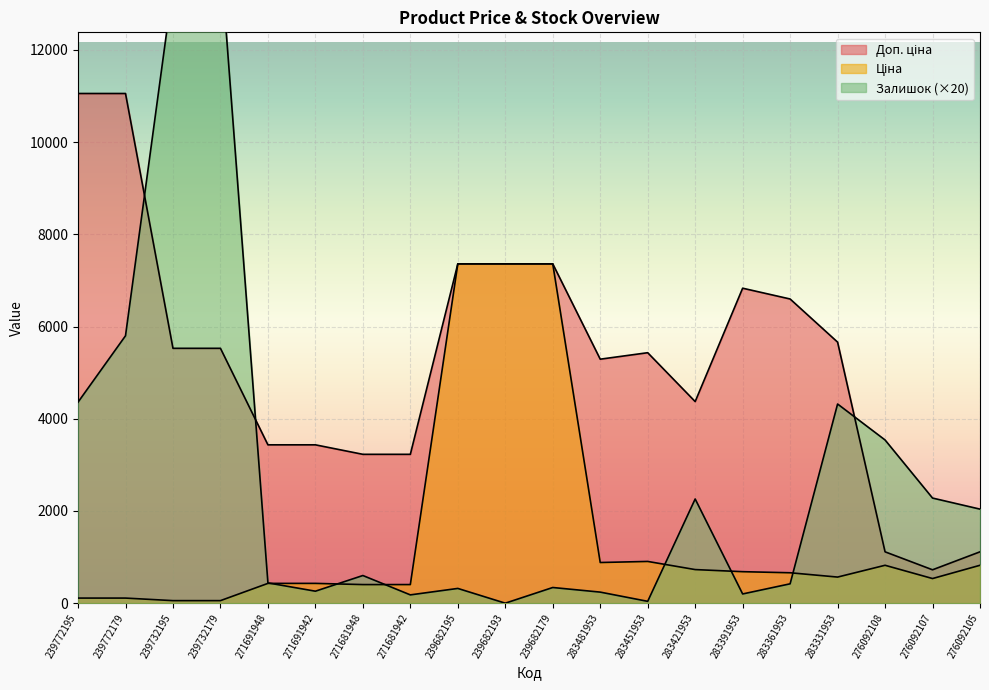

After their last crossing, which series has the higher values: Залишок or Доп. ціна?

Залишок